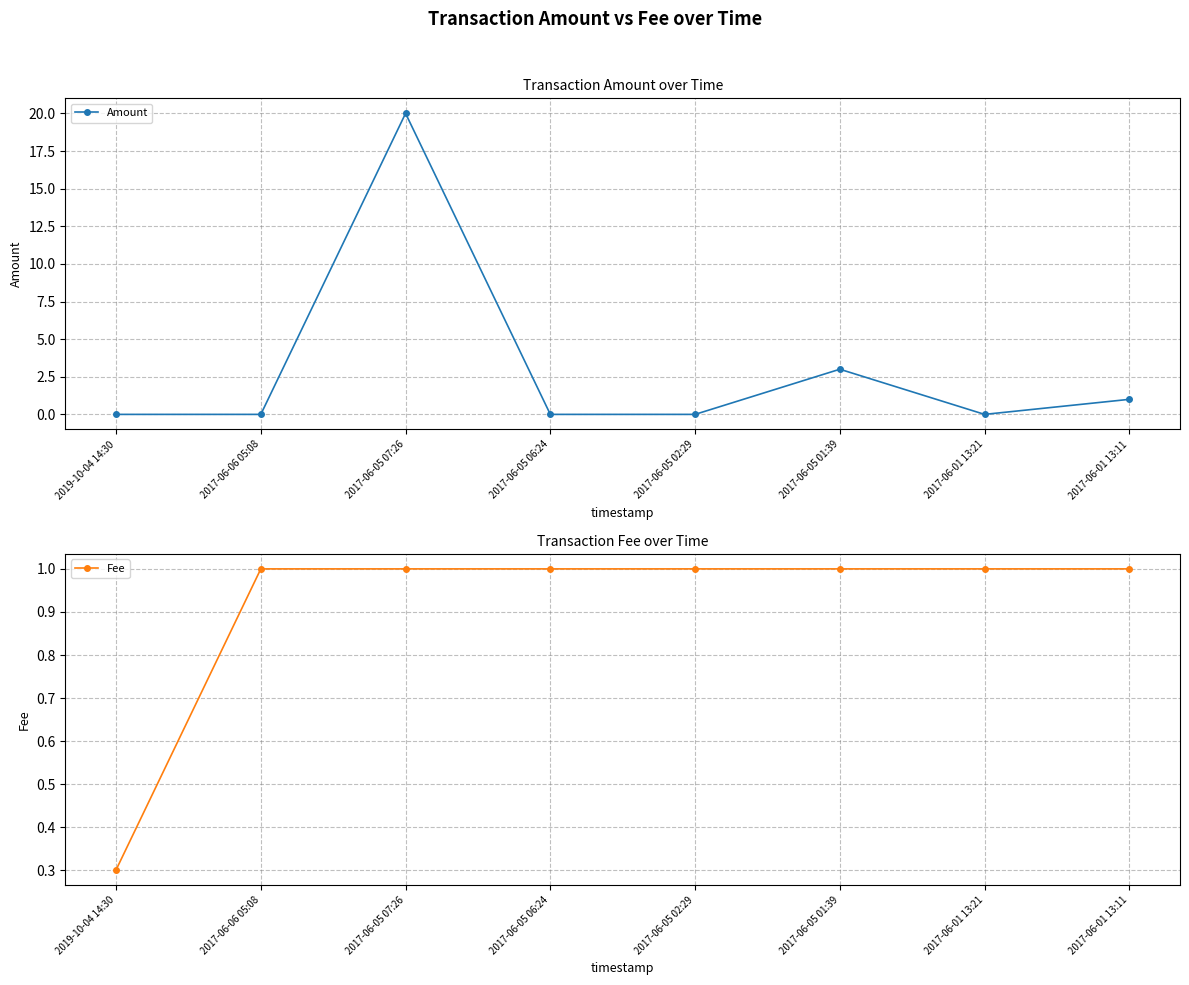

Which has a higher value, 2017-06-05 07:26 or 2017-06-01 13:21?

2017-06-05 07:26